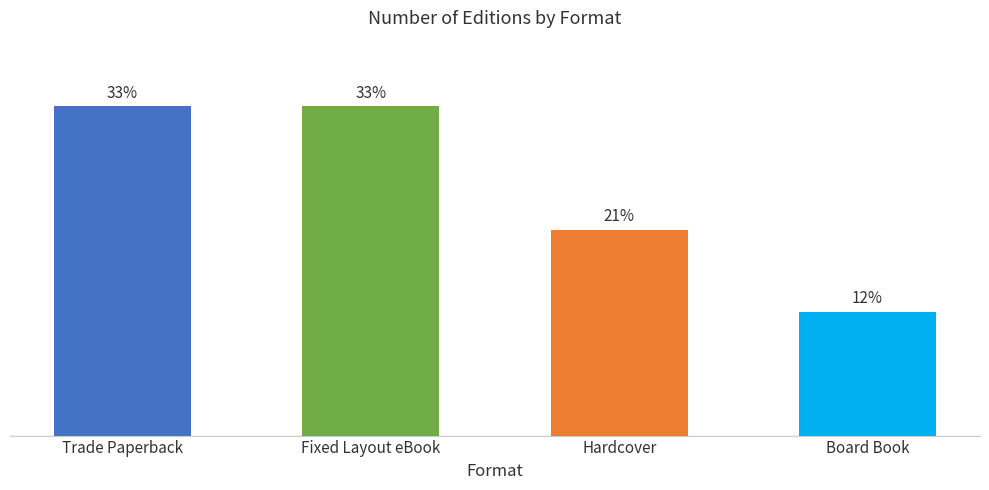

Are the bars horizontal?

No